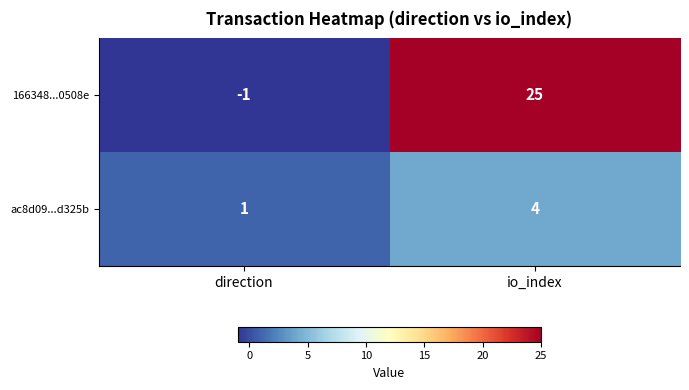

What is the total value across all series at io_index?

29